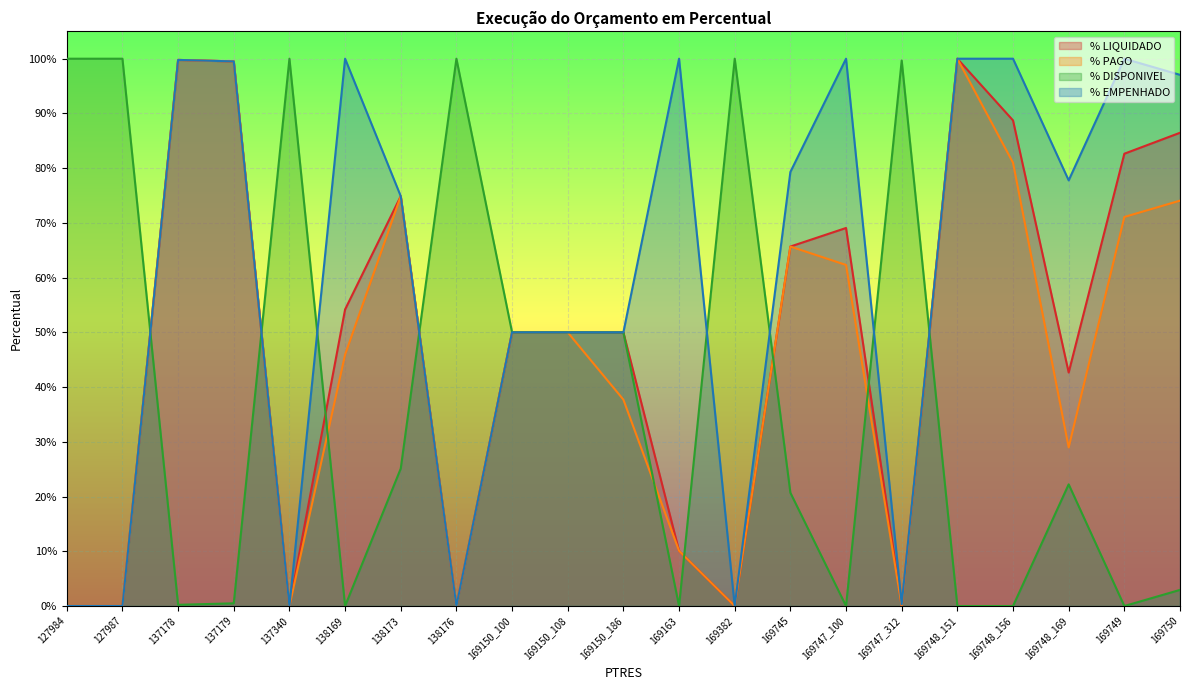

The value of % DISPONIVEL at 127984 is 1.5. True or false?

False